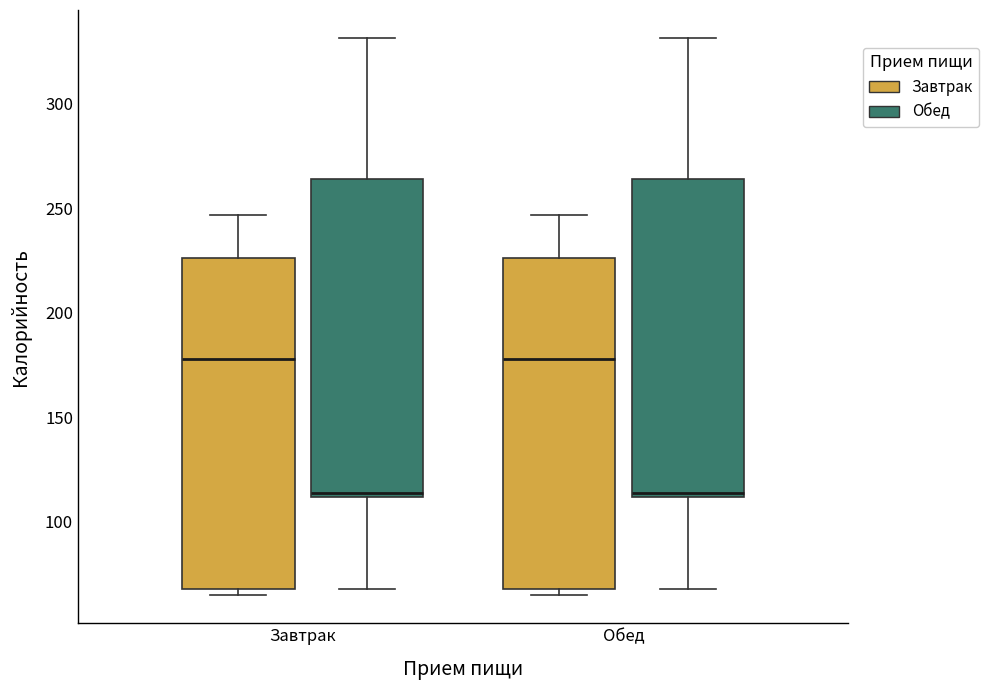

Where is the lower edge of the box for Завтрак (Обед) on the y-axis? The values are not printed on the chart, so give them approximately, as read against the axis.

110